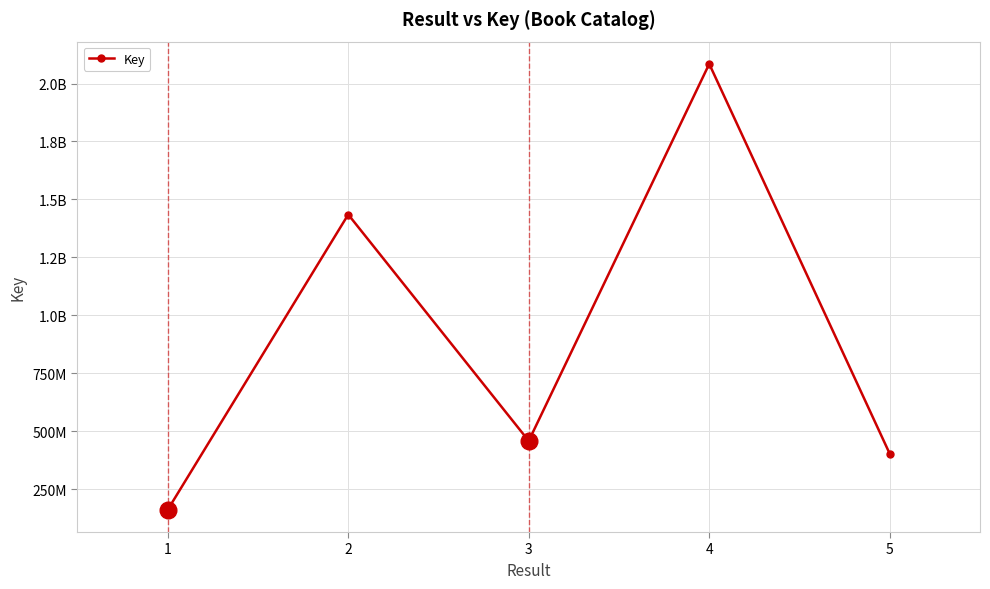

What is the sum of the values at 1 and 4?

2246542873